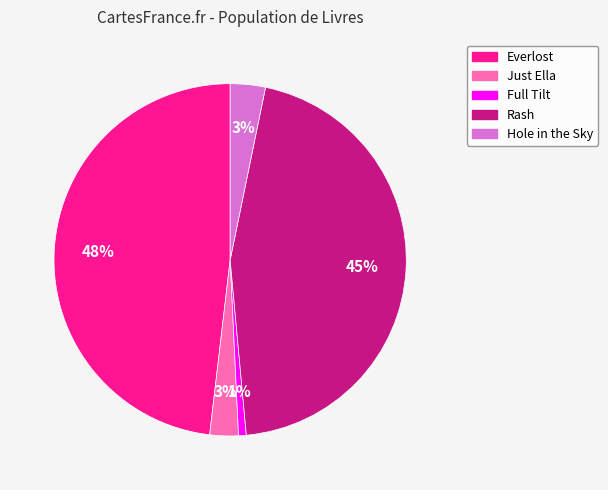

Combined, do Hole in the Sky and Everlost account for over 50%?

Yes